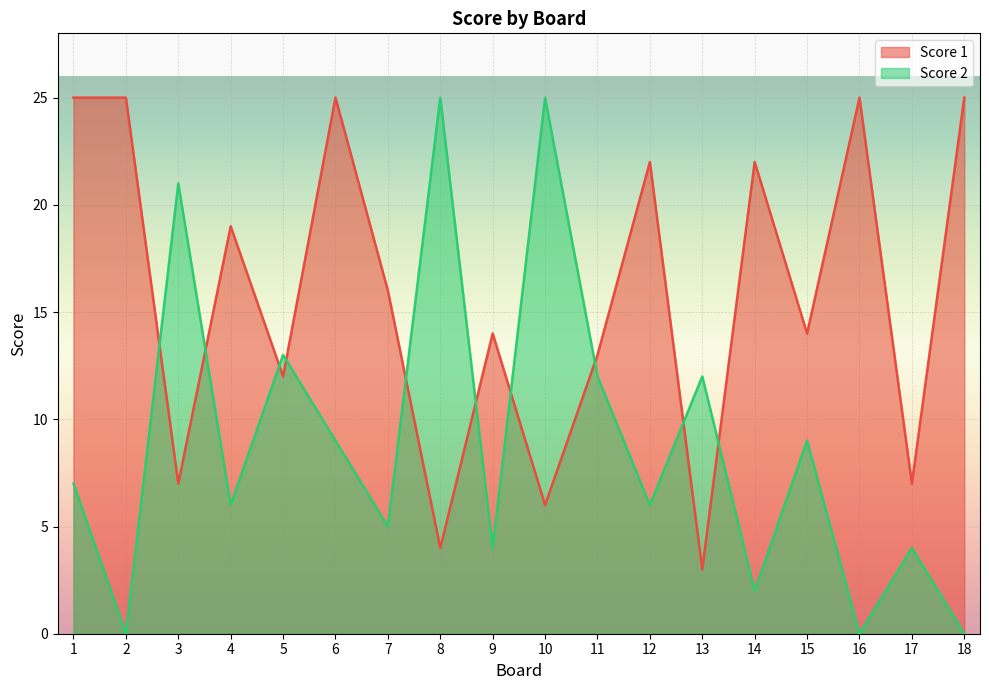

At how many categories does at least one series exceed 6?

18